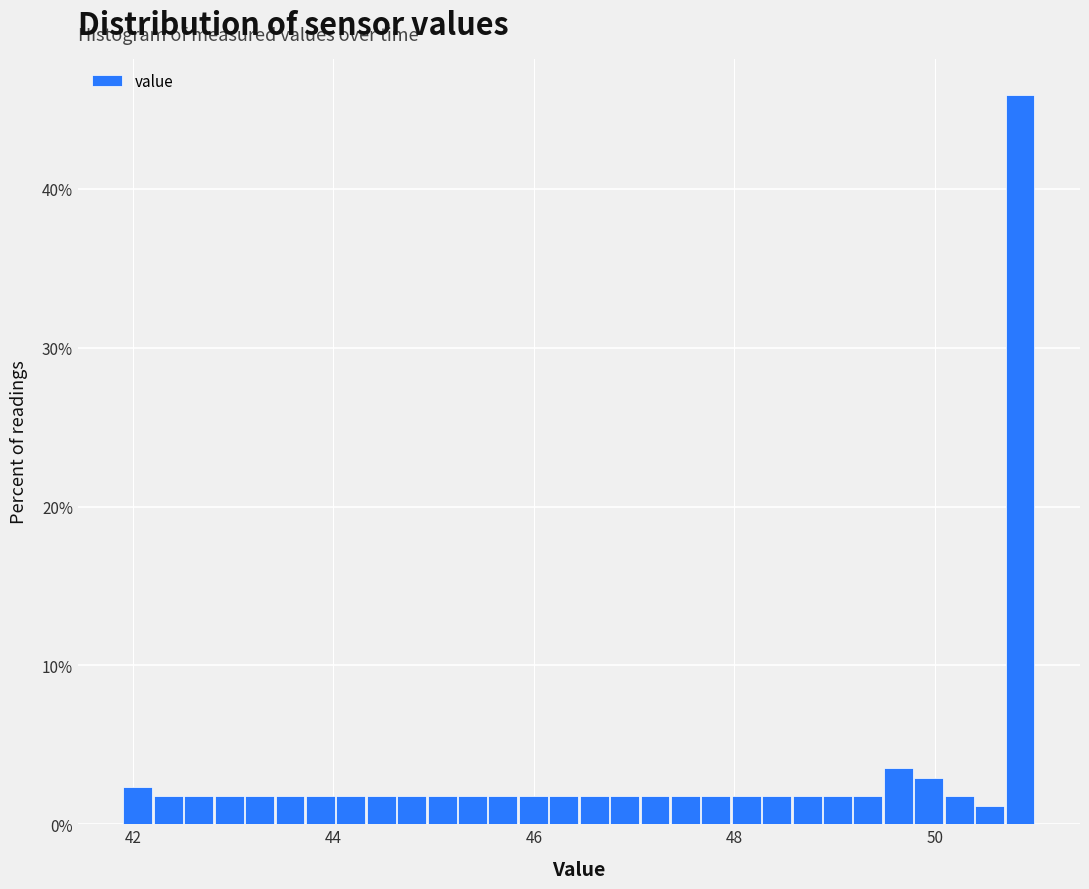

Read against the x-axis, roughly where is the centre of the tallest bar?

50.8